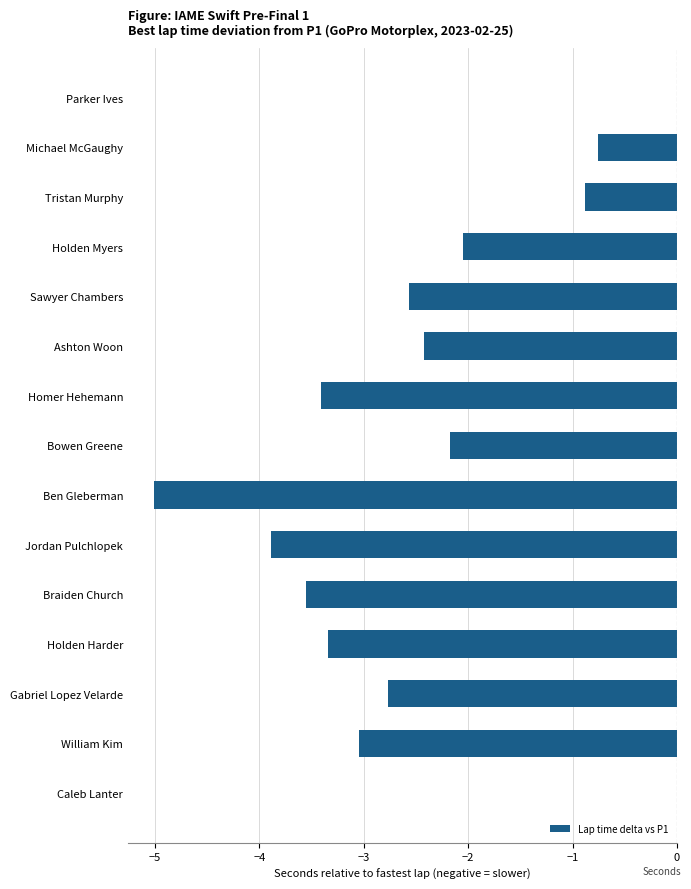

Reading bottom to top, extract all data points from this chart.

Caleb Lanter=0.0	William Kim=-3.0	Gabriel Lopez Velarde=-2.8	Holden Harder=-3.3	Braiden Church=-3.6	Jordan Pulchlopek=-3.9	Ben Gleberman=-5.0	Bowen Greene=-2.2	Homer Hehemann=-3.4	Ashton Woon=-2.4	Sawyer Chambers=-2.6	Holden Myers=-2.0	Tristan Murphy=-0.9	Michael McGaughy=-0.8	Parker Ives=0.0